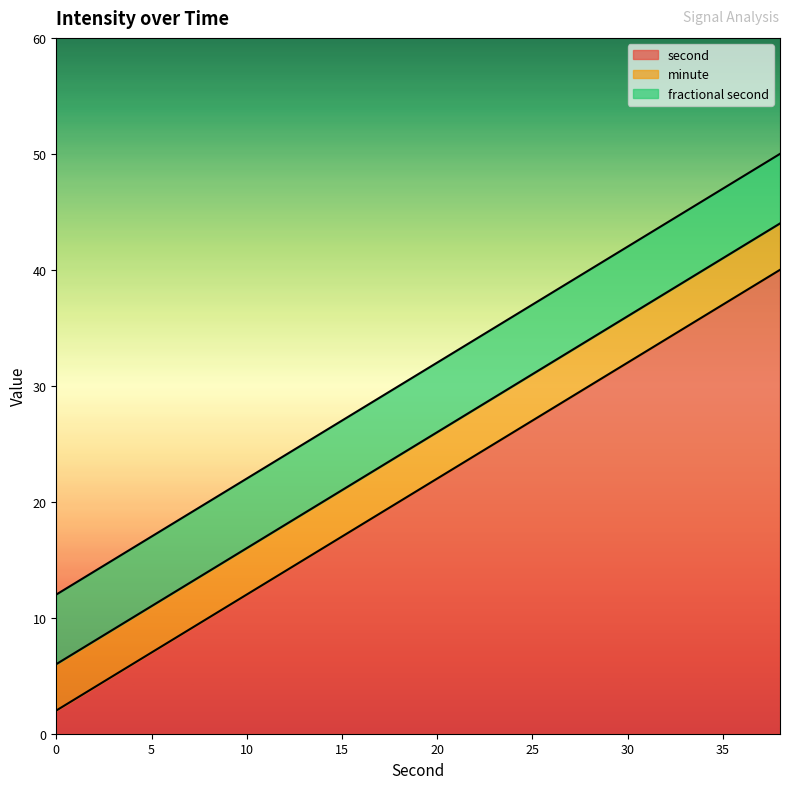

Which has a higher value, 26 or 38?

38